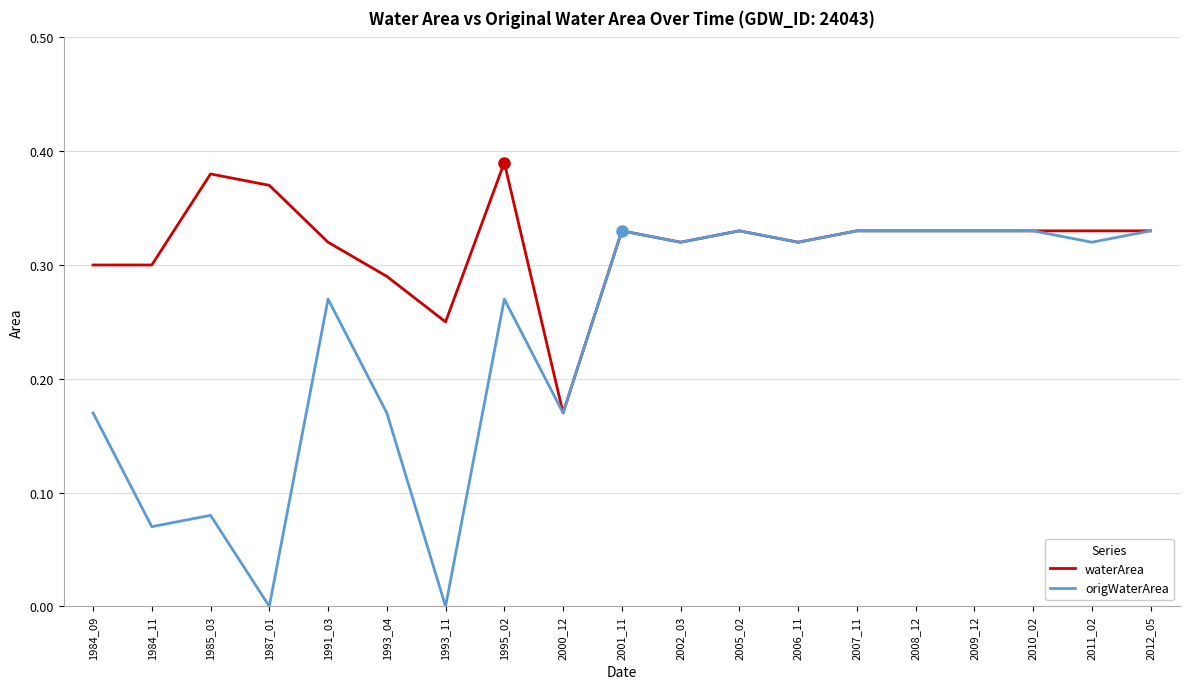

Rank the series by their average value, from highest to lowest.

waterArea, origWaterArea